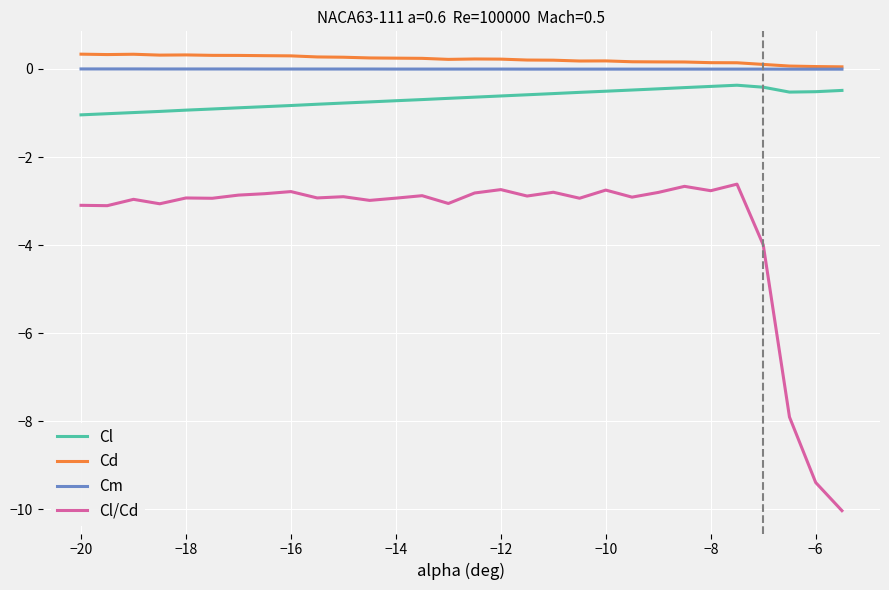

True or false: Cl/Cd and Cm intersect in this chart.

False